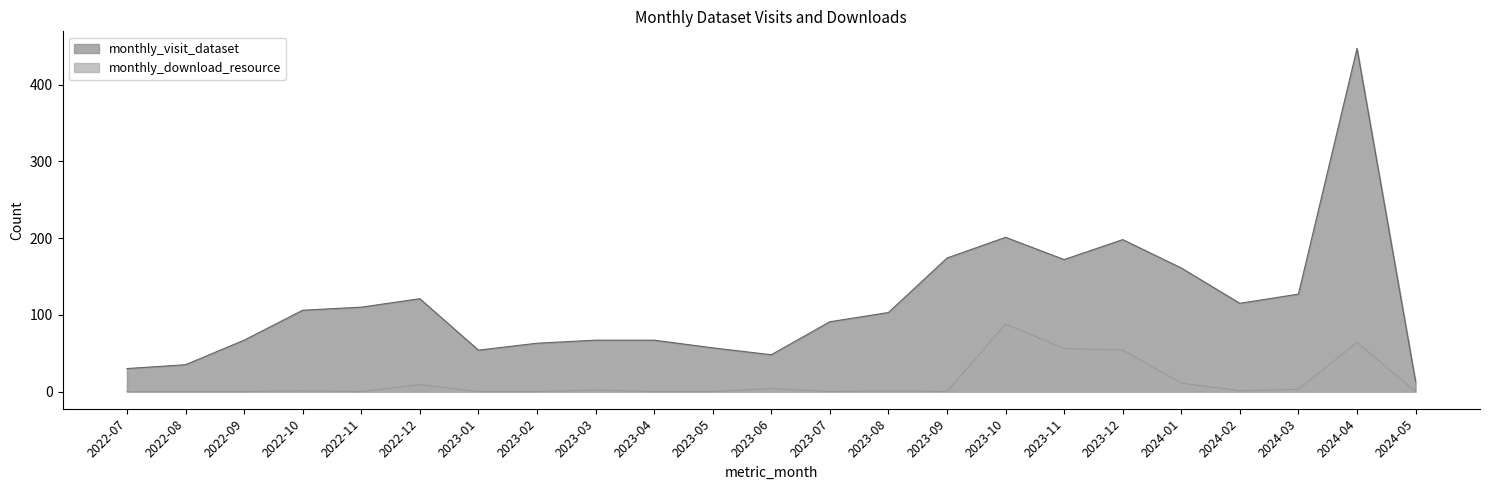

True or false: monthly_visit_dataset has a value of 281 at 2023-11.

False